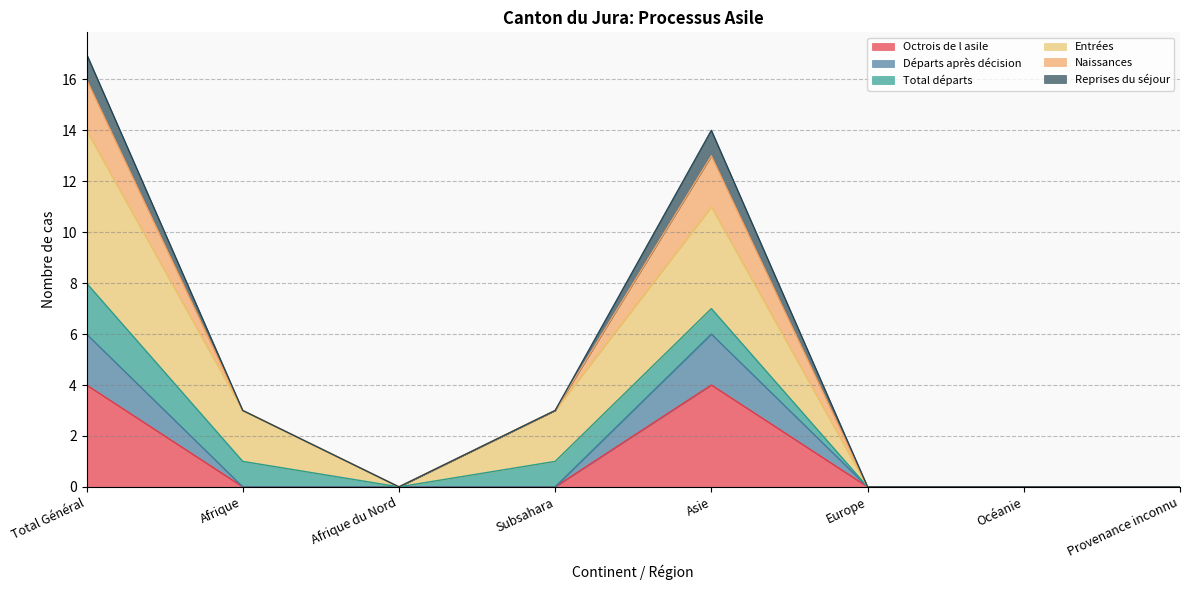

Is the value of Octrois de l asile at Afrique du Nord greater than the value of Entrées at Afrique du Nord?

No